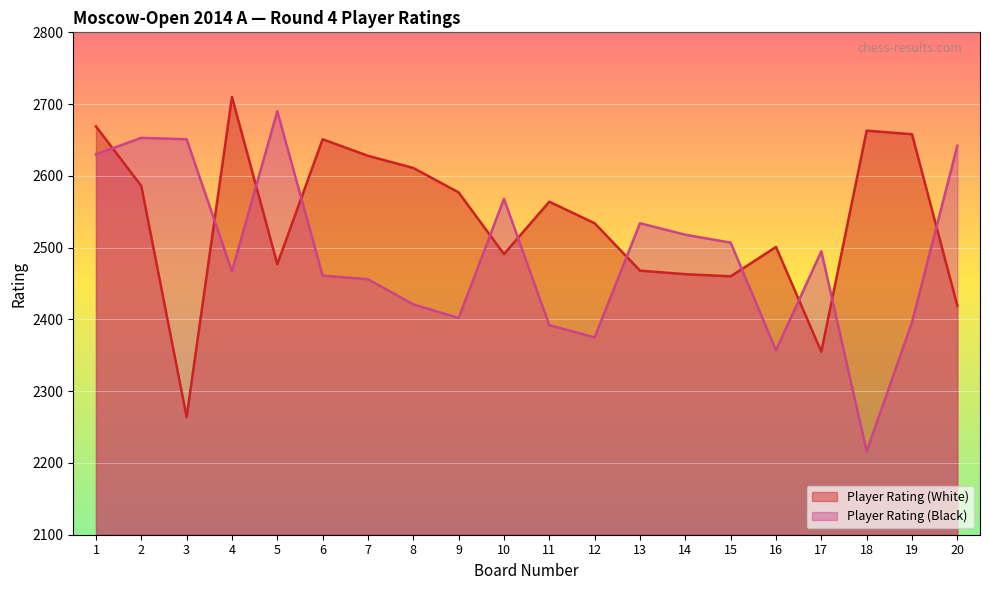

The value of Player Rating (Black) at 17 is 4059. True or false?

False